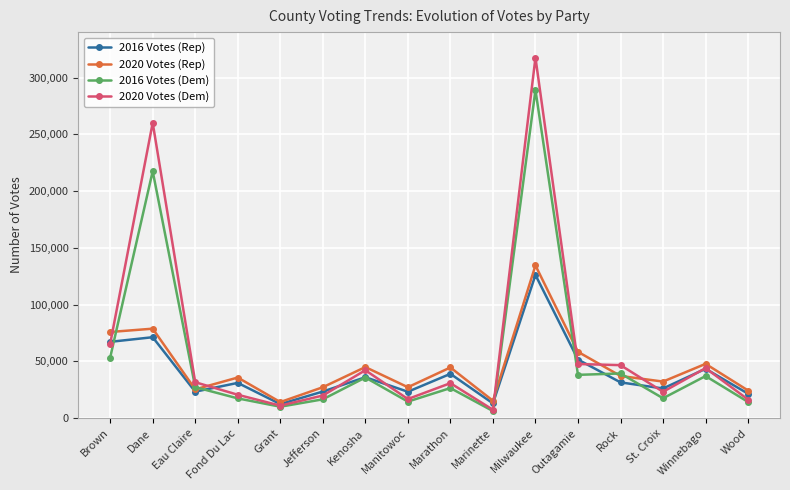

At which label does 2016 Votes (Rep) reach its peak?

Milwaukee